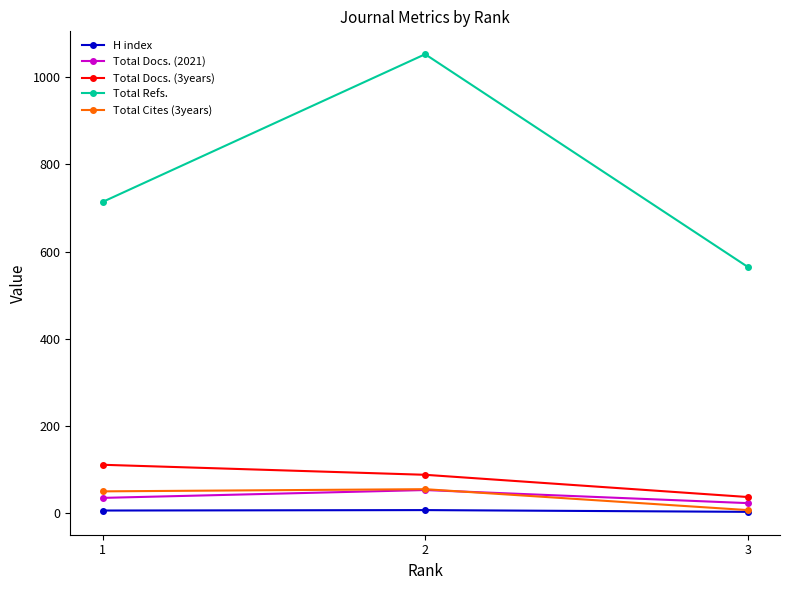

What is the sum of the Total Docs. (3years) values at 1 and 3?

148